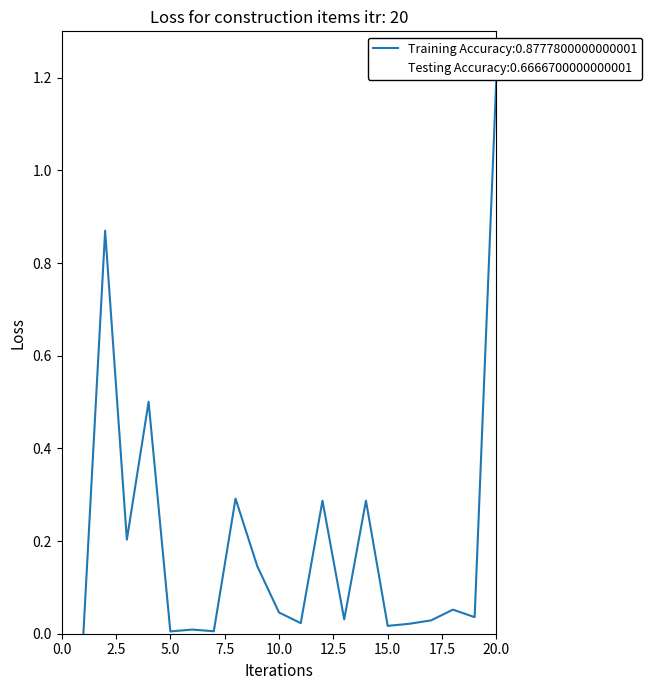

List the labels in order of value, smallest first.

1, 5, 7, 6, 15, 16, 11, 17, 13, 19, 10, 18, 9, 3, 12, 14, 8, 4, 2, 20